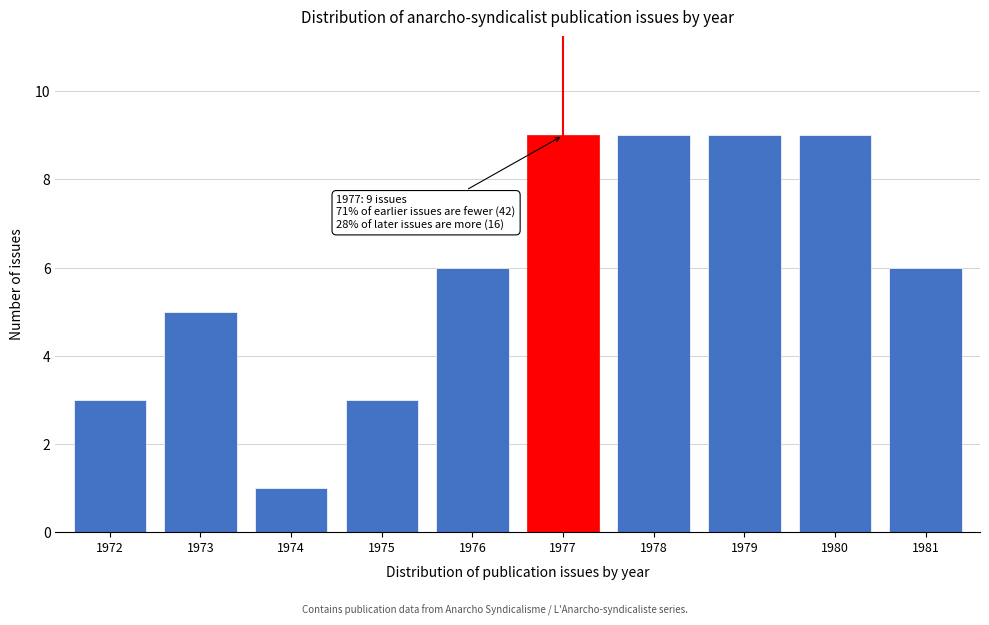

Reading left to right, what are all the values shown in this chart?

3	5	1	3	6	9	9	9	9	6